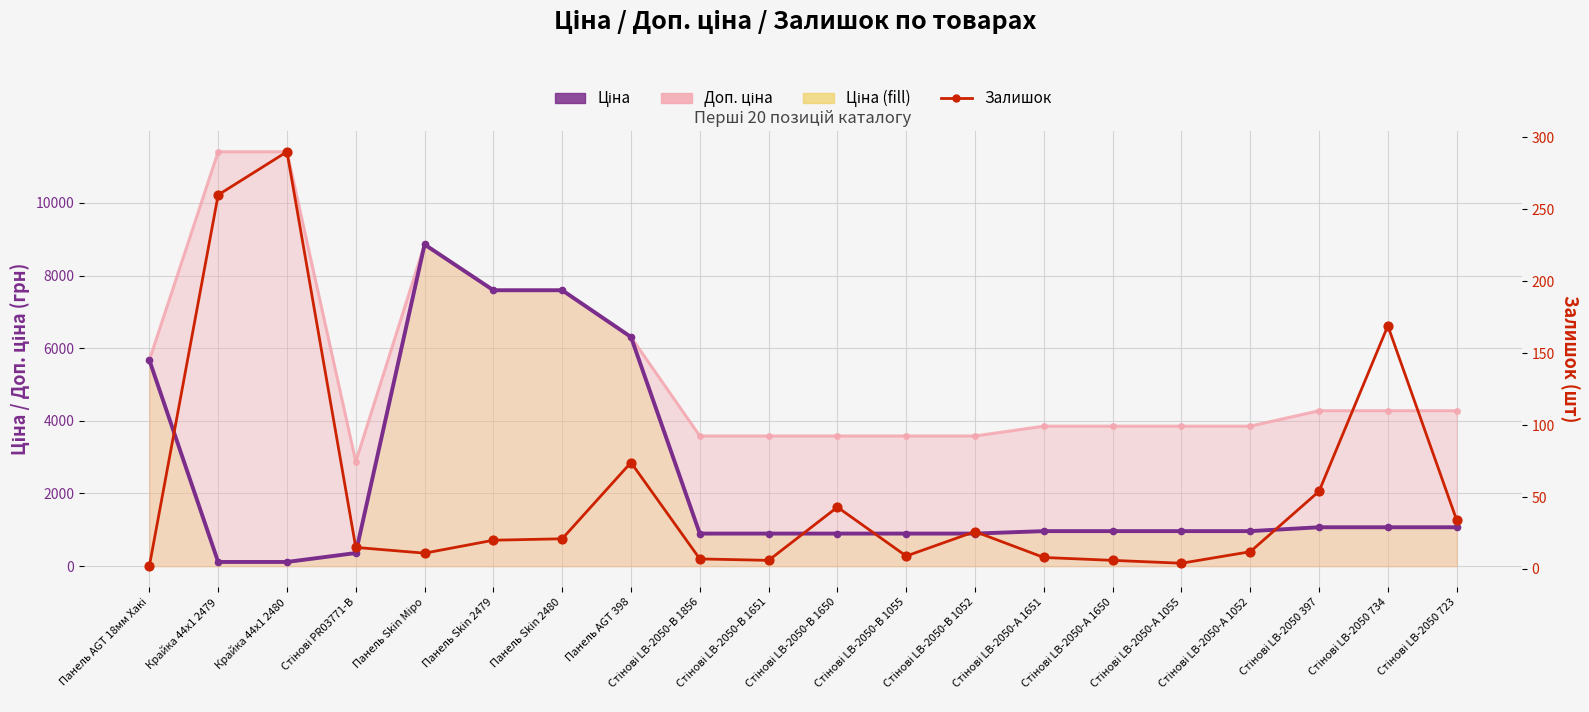

Is the value of Залишок at Панель Skin Міро greater than the value of Залишок (dots) at Стінові LB-2050-А 1651?

Yes